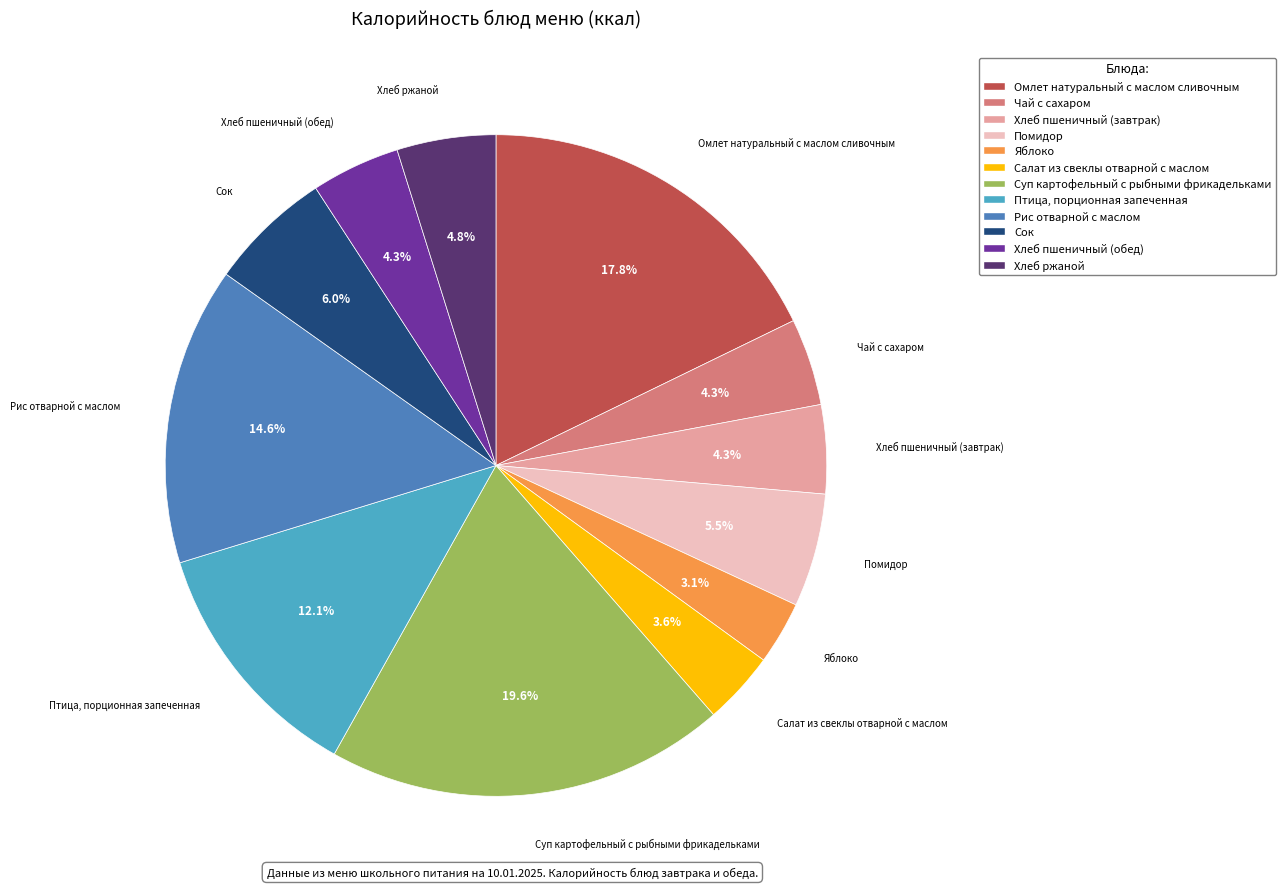

What portion of the pie excludes Хлеб ржаной?

95.2%